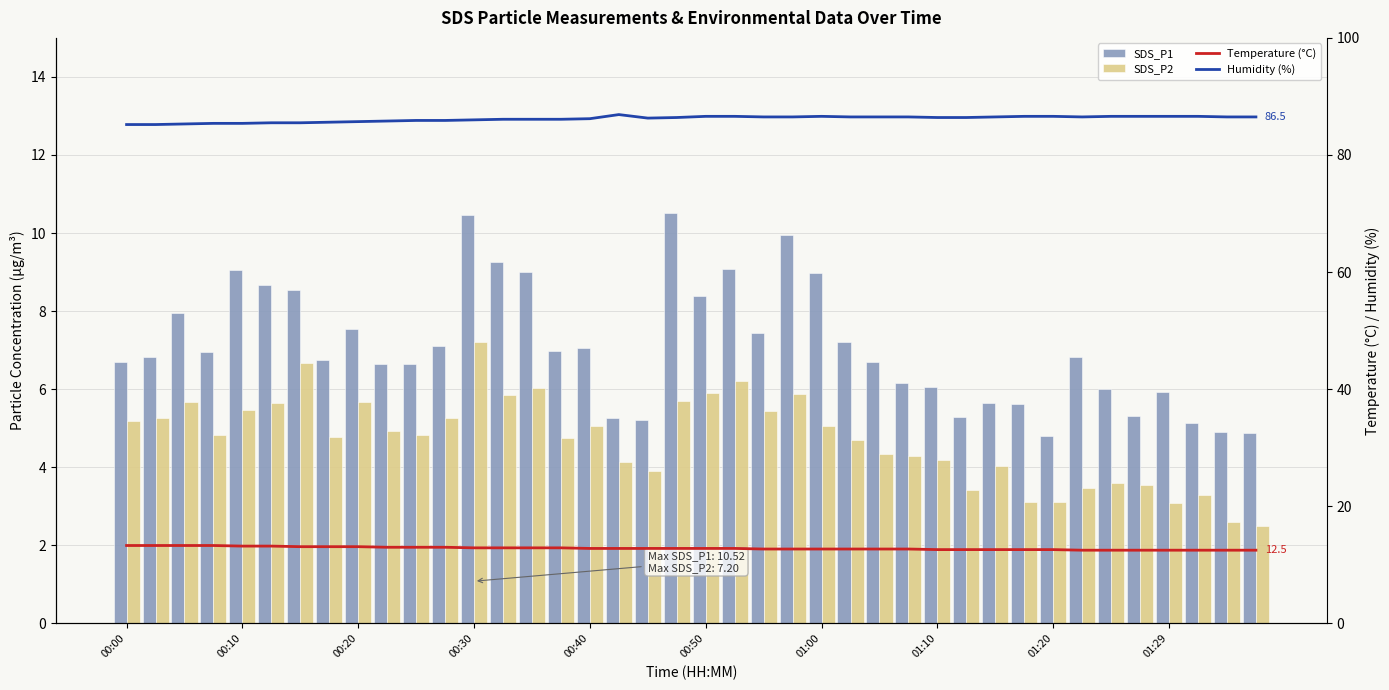

The value of Humidity (%) at 21 is 125.7. True or false?

False